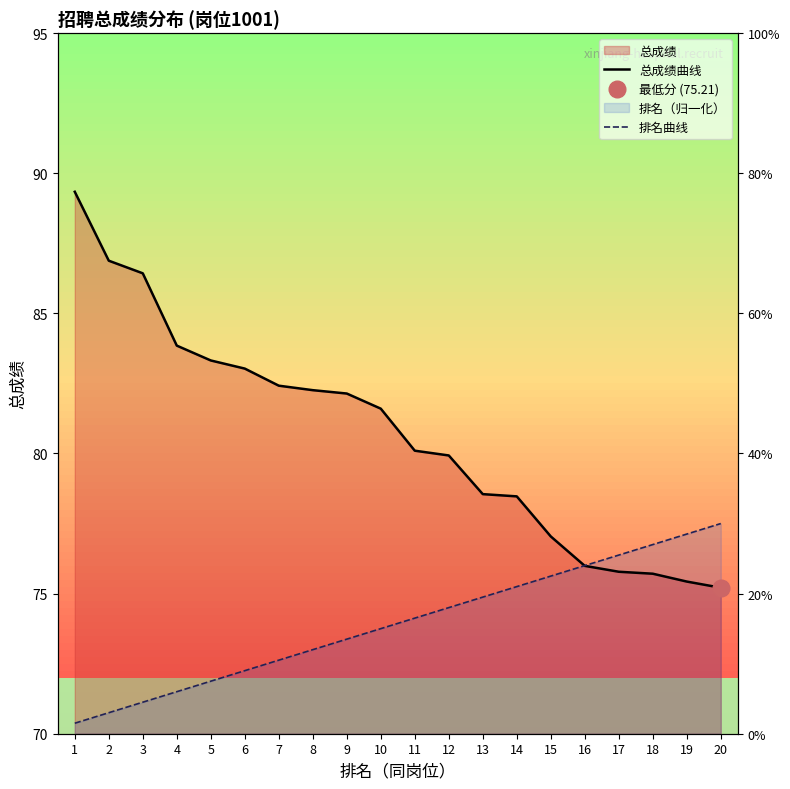

Rank the series by their average value, from lowest to highest.

排名曲线, 总成绩曲线